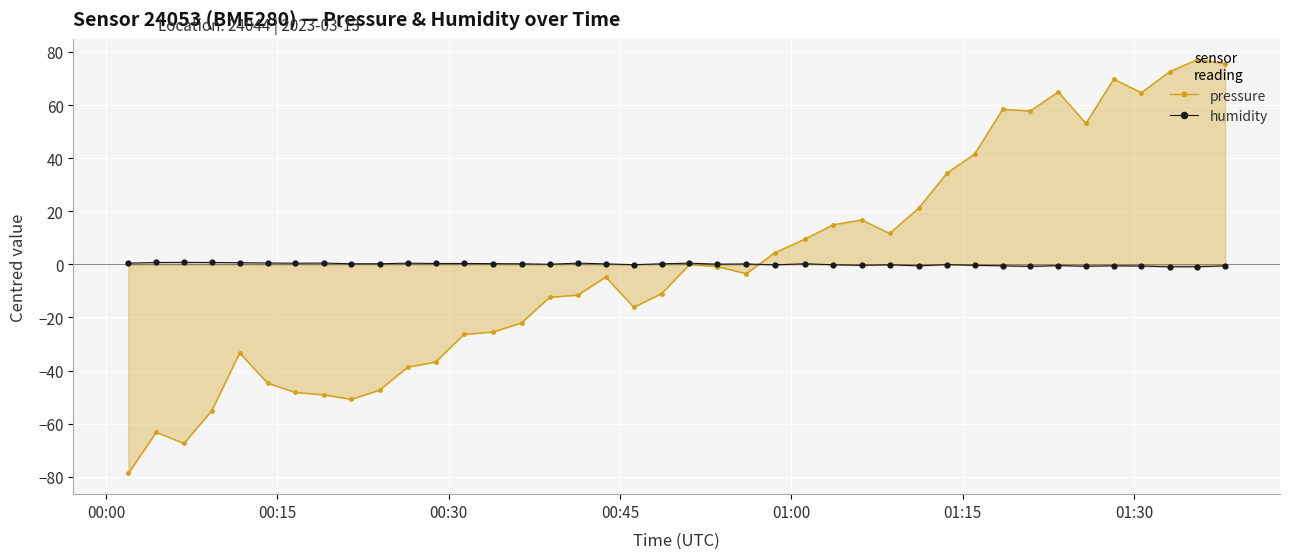

Rank the series by their maximum value, from lowest to highest.

humidity, pressure